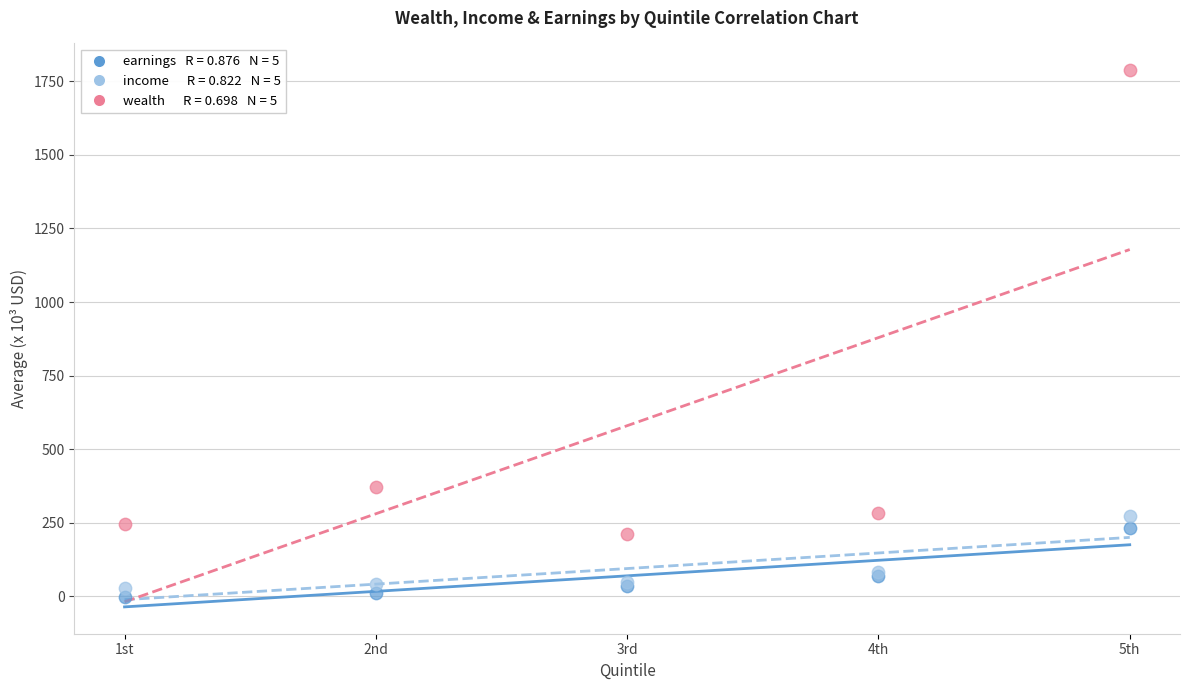

Across all series, what Y value is closest to 893?

371.6